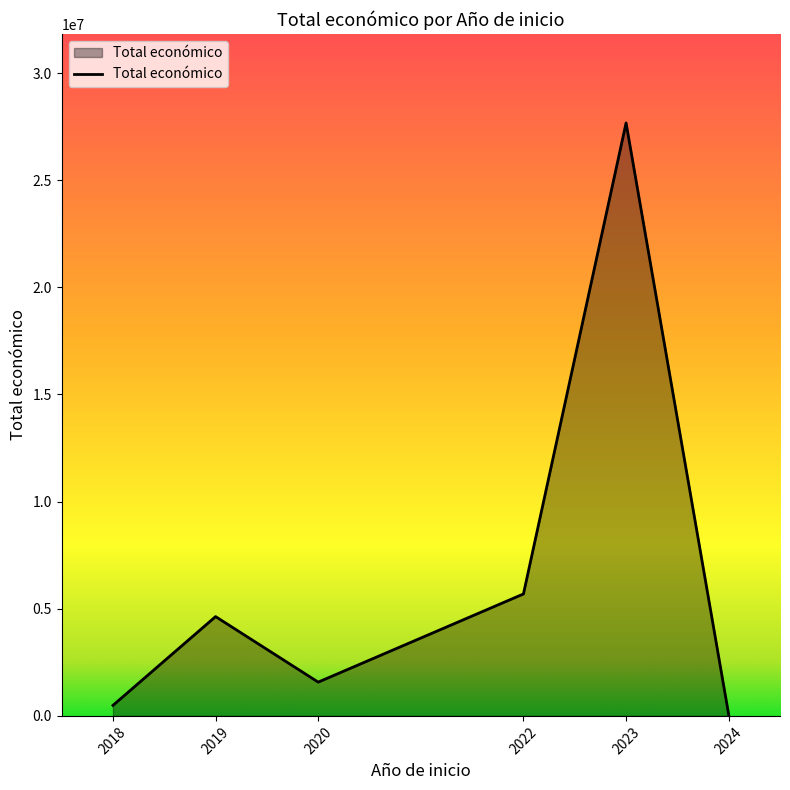

The value at 2020 is 1576774. True or false?

True